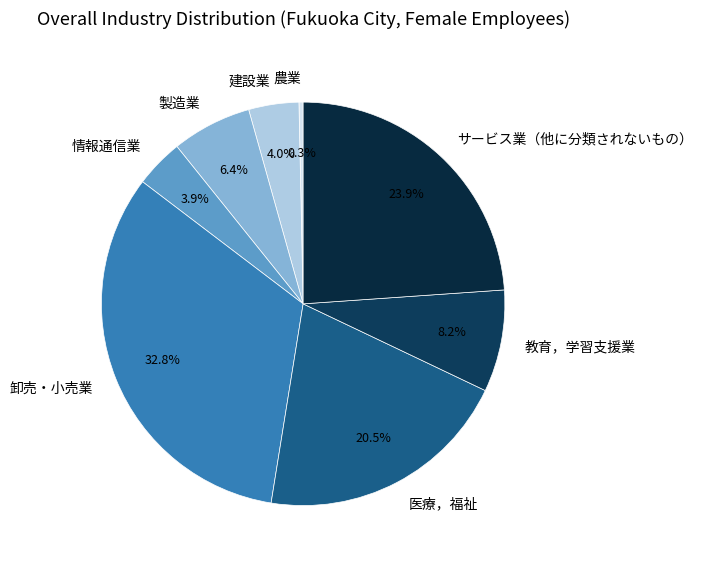

How many segments does this pie chart have?

8